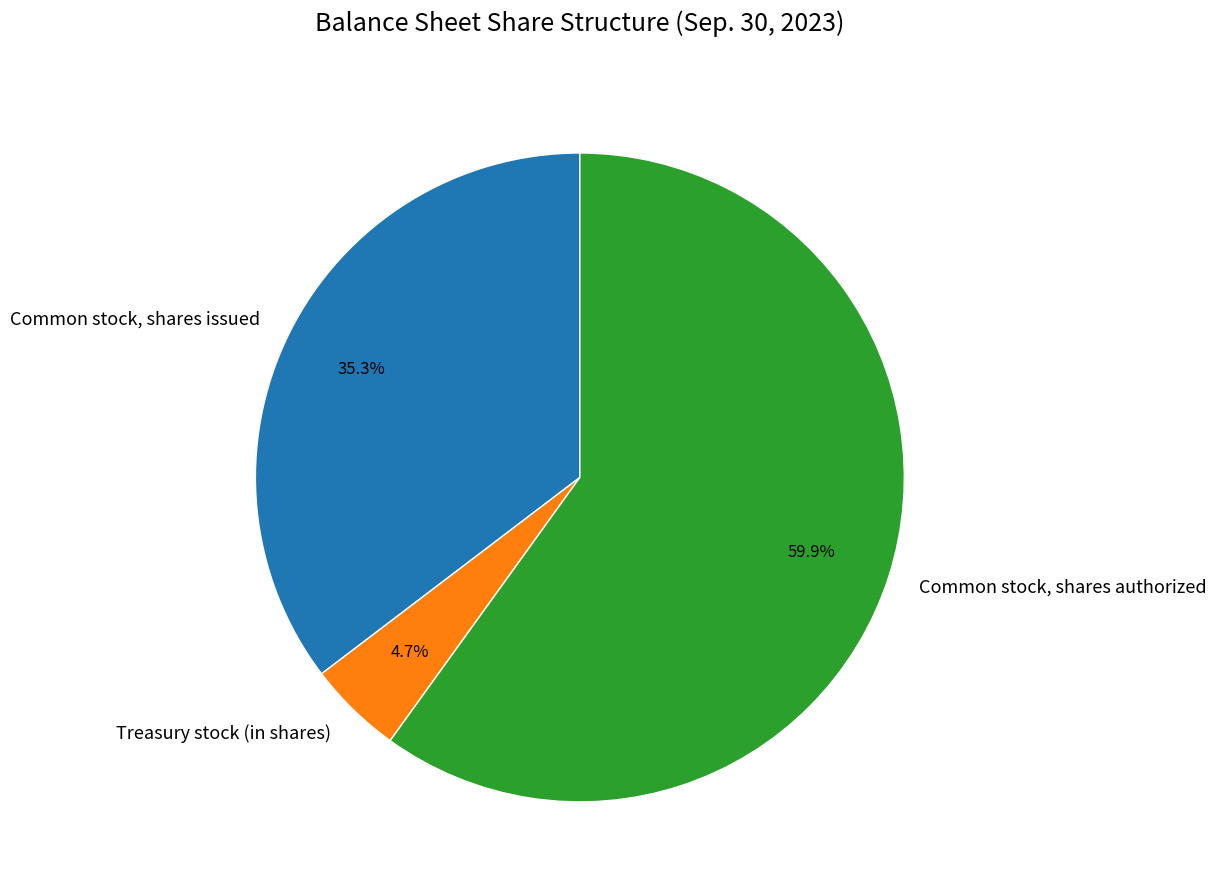

How many slices are in this pie chart?

3